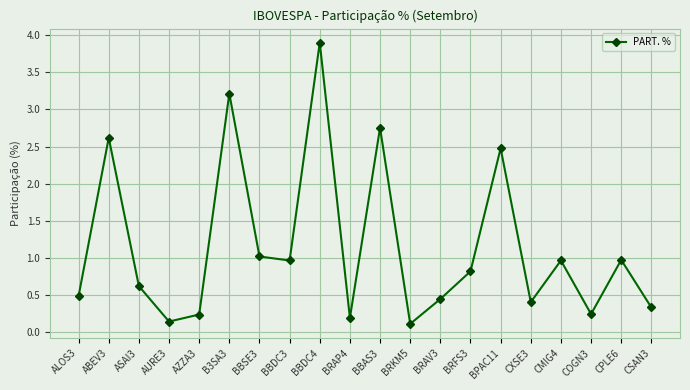

What is the label of the 8th point from the left?

BBDC3